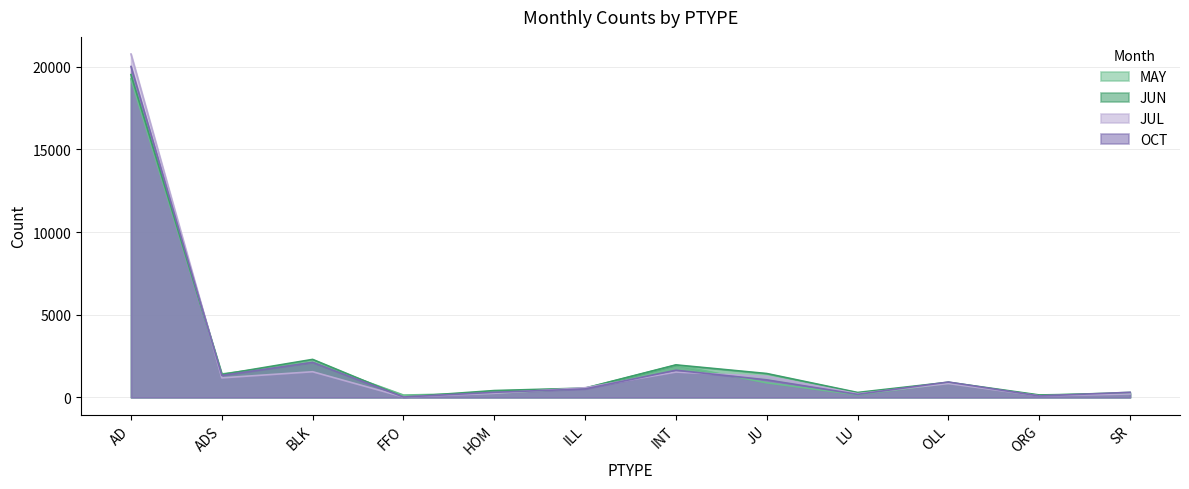

How many times do OCT and JUN cross each other?

4